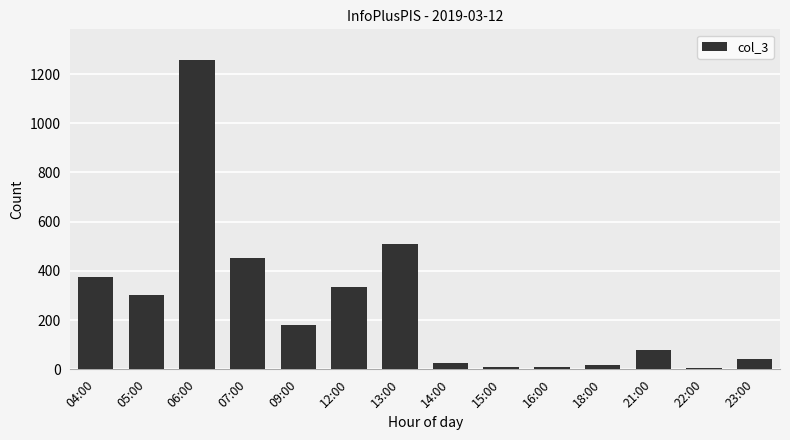

What is the average value?

257